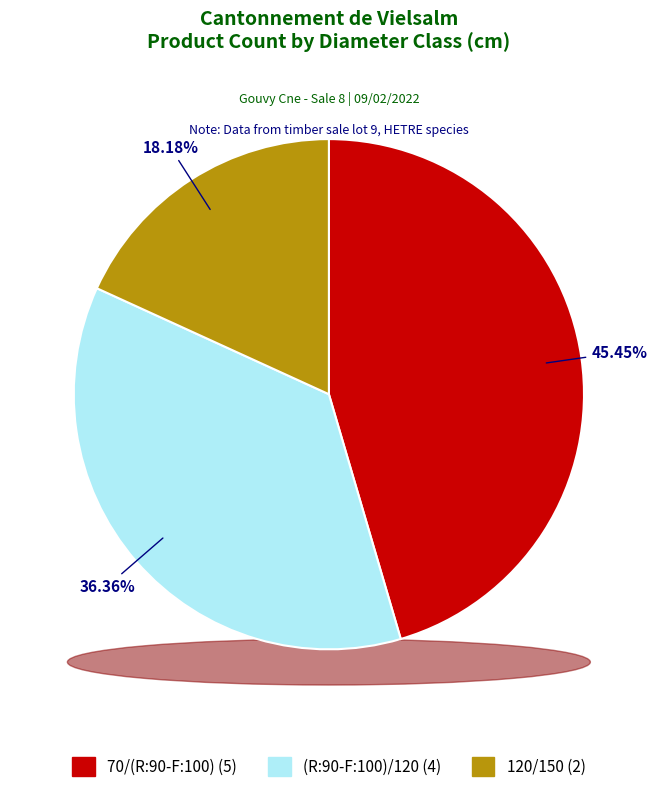

Does (R:90-F:100)/120 represent more than half of the total?

No